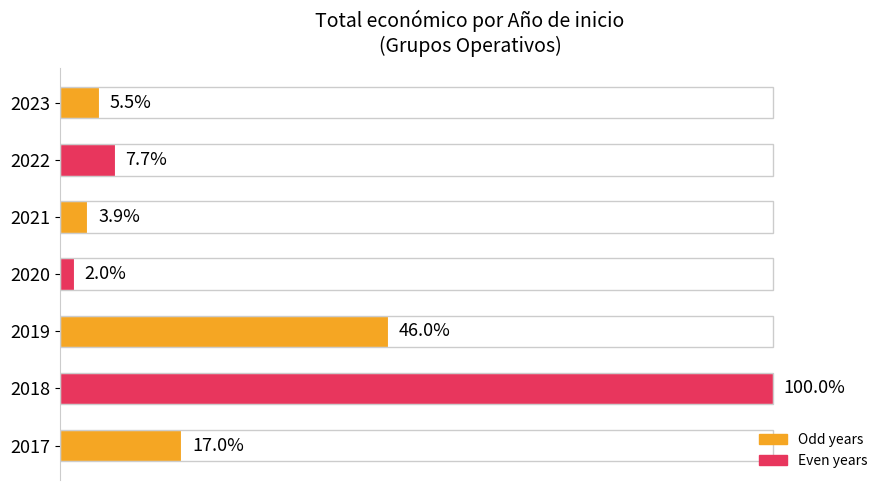

Does the chart contain any negative values?

No